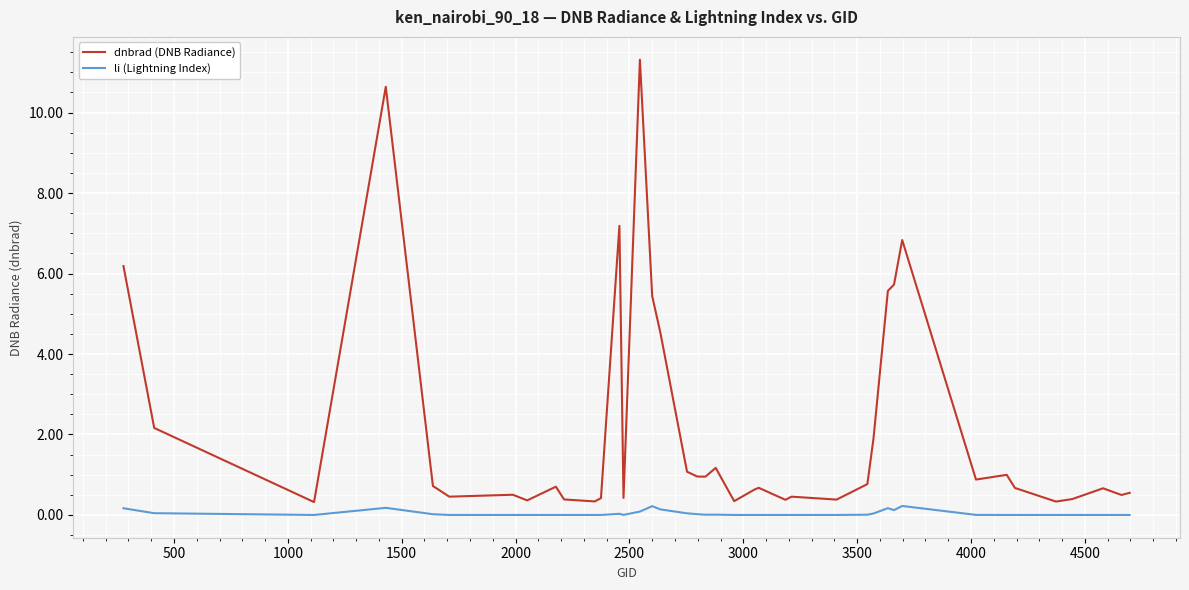

Which series has the widest spread of values?

dnbrad (DNB Radiance)